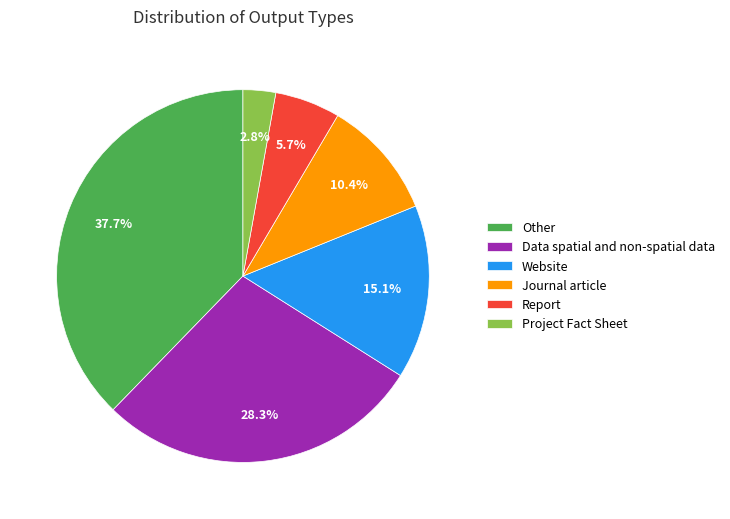

Which slice is the smallest?

Project Fact Sheet